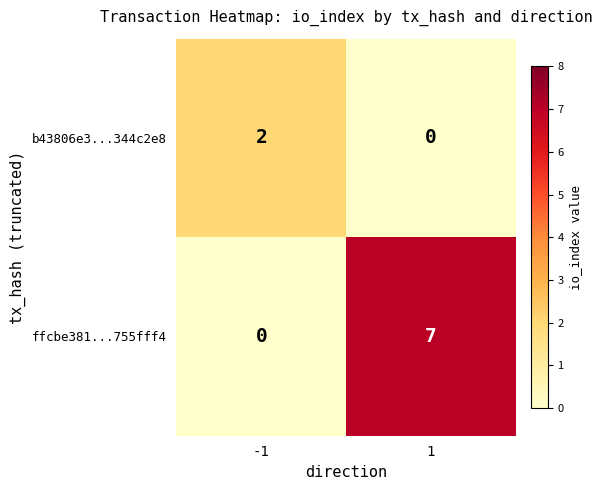

The value of ffcbe381...755fff4 at -1 is 3. True or false?

False